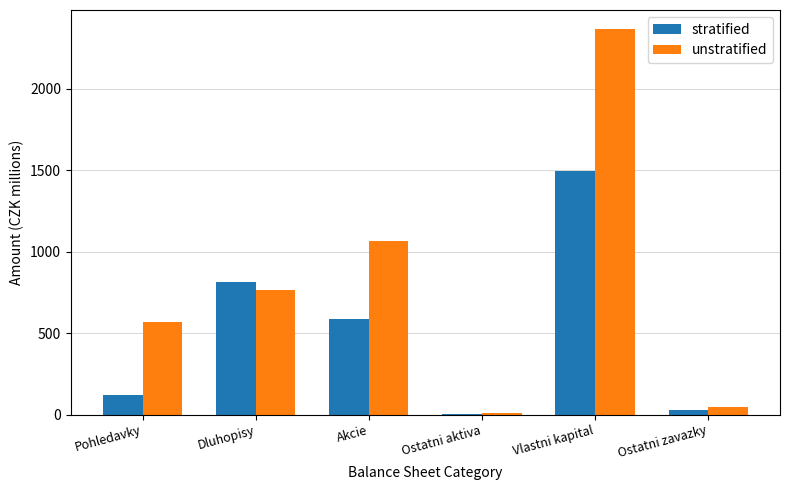

At which category is the sum across all series the highest?

Vlastni kapital